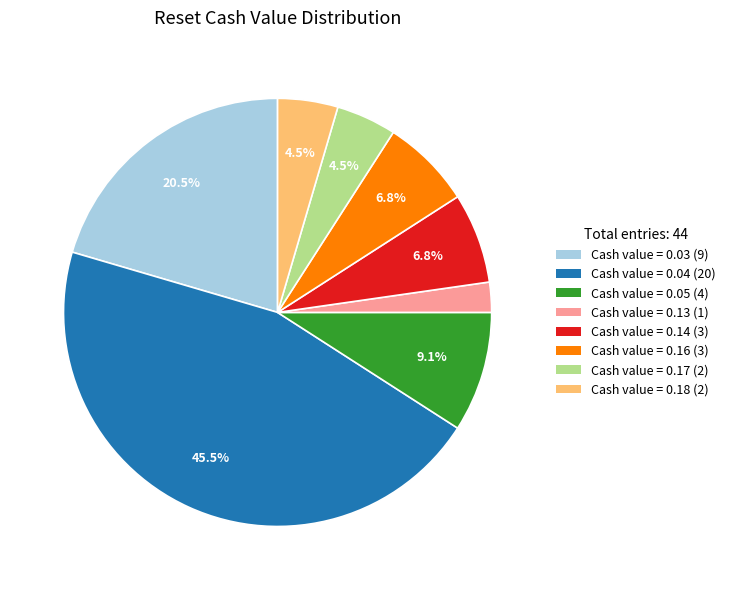

Is there a majority slice in this chart?

No